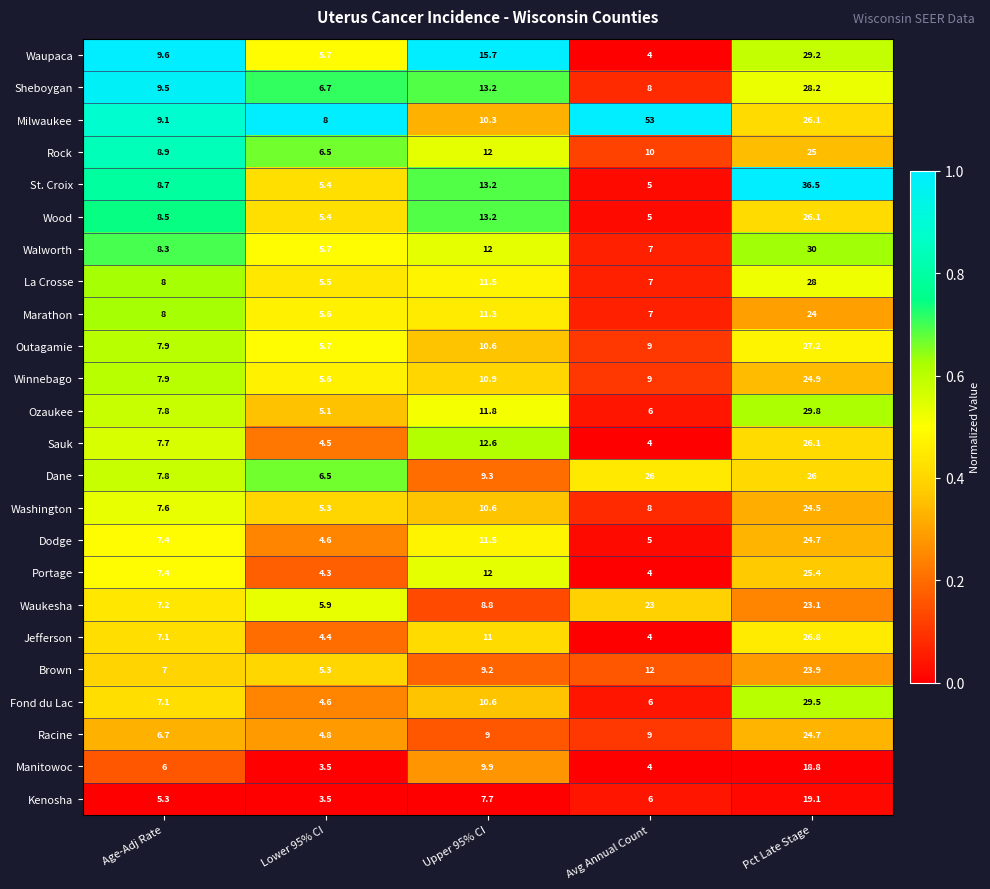

Is the value of Fond du Lac at Avg Annual Count greater than the value of Milwaukee at Pct Late Stage?

No